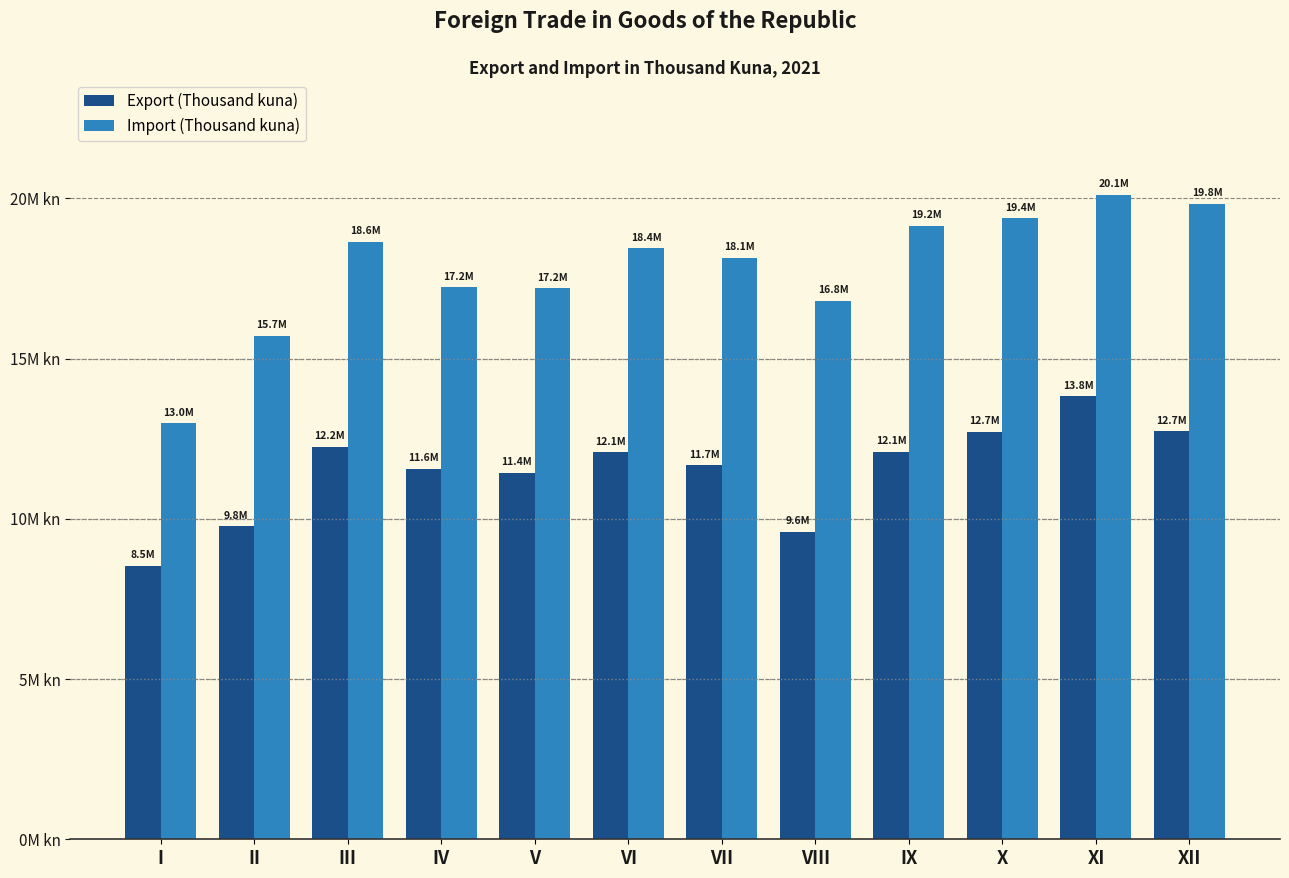

Are the bars horizontal?

No